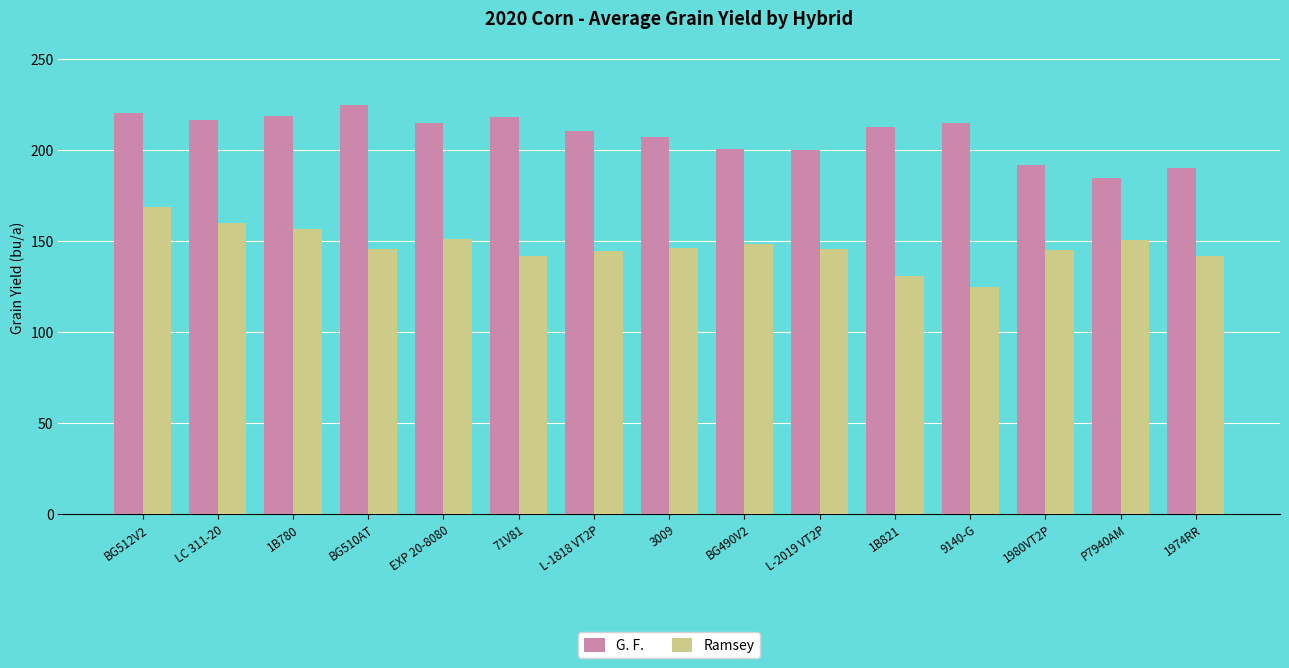

How many categories are shown in the chart?

15